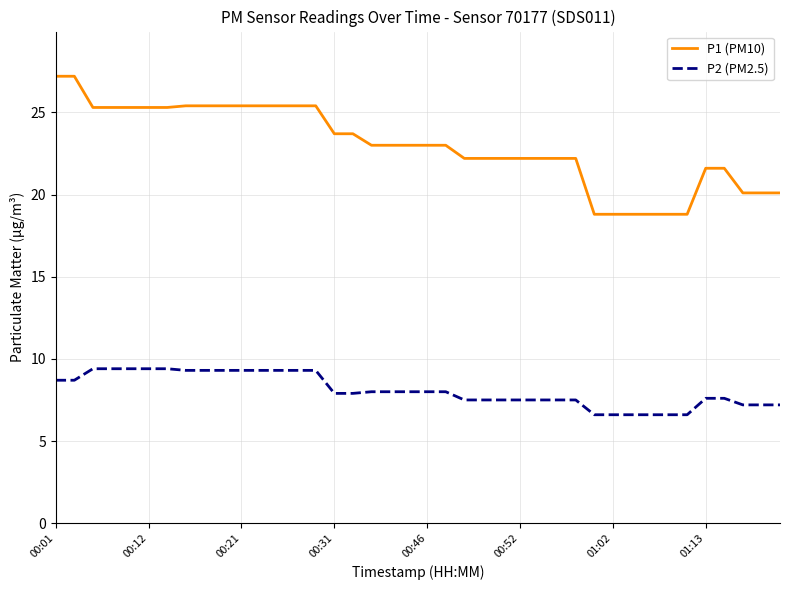

What is the greatest value displayed?

27.2